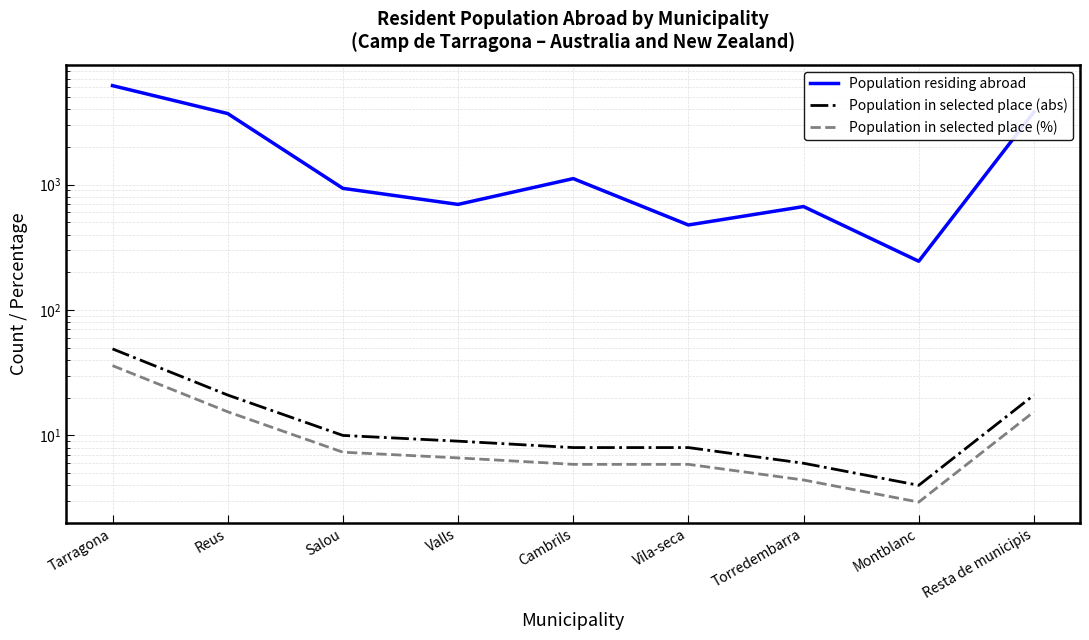

Which series changed the most between Valls and Vila-seca?

Population residing abroad